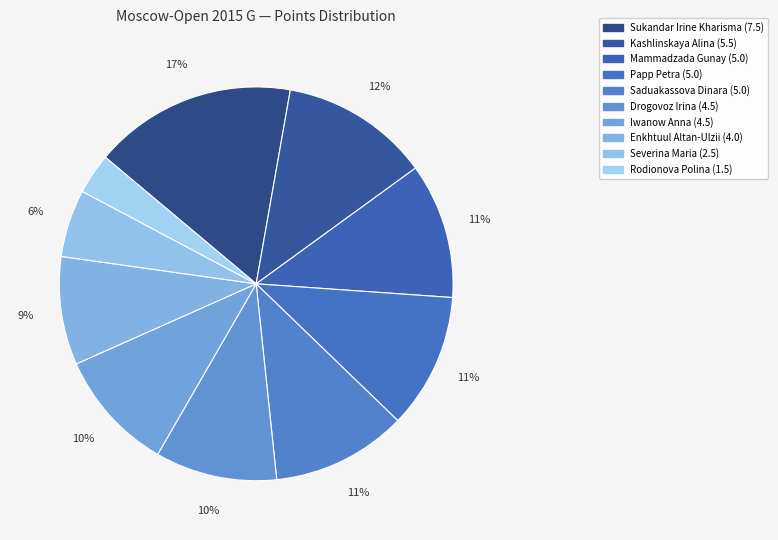

What percentage is the Saduakassova Dinara slice, to the nearest percent?

11%